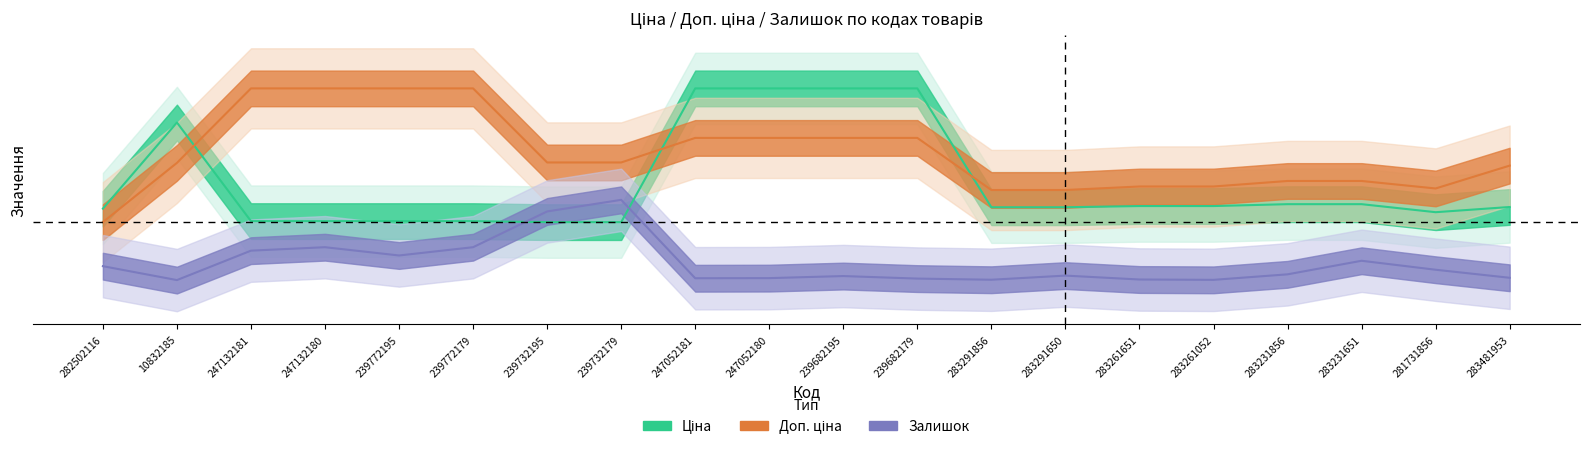

List the series in order of their peak value, lowest first.

Залишок, Ціна, Доп. ціна